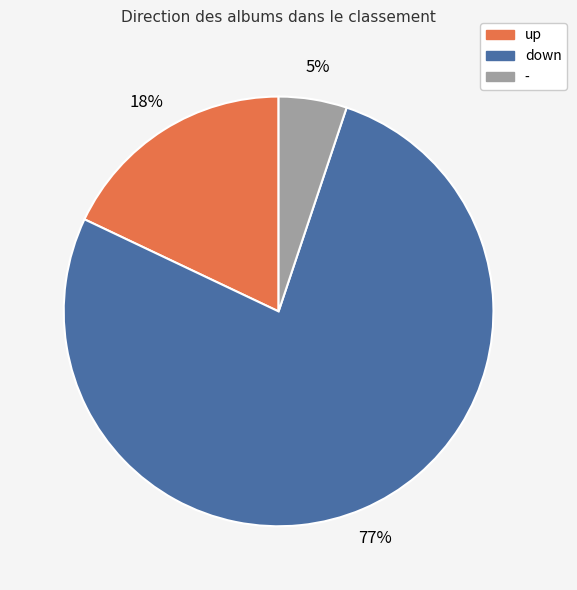

True or false: up accounts for 26% of the total.

False